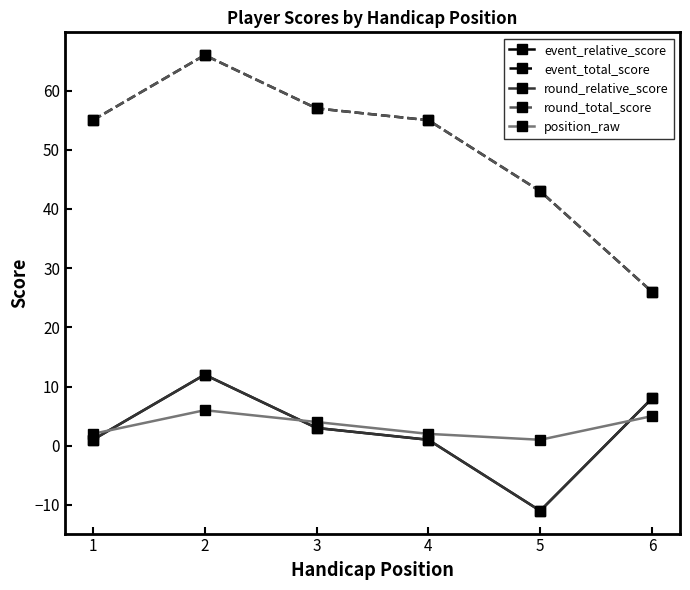

True or false: event_relative_score and event_total_score cross at least once.

False